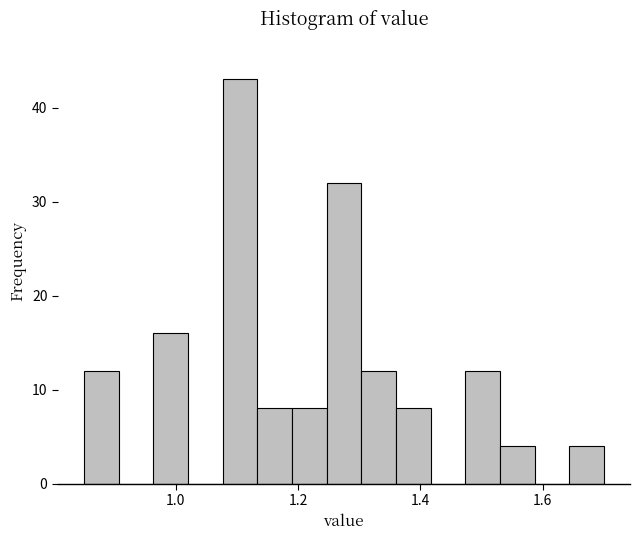

Around what value on the x-axis is the tallest bar? Give the approximate position of its centre, as read against the axis.

1.10